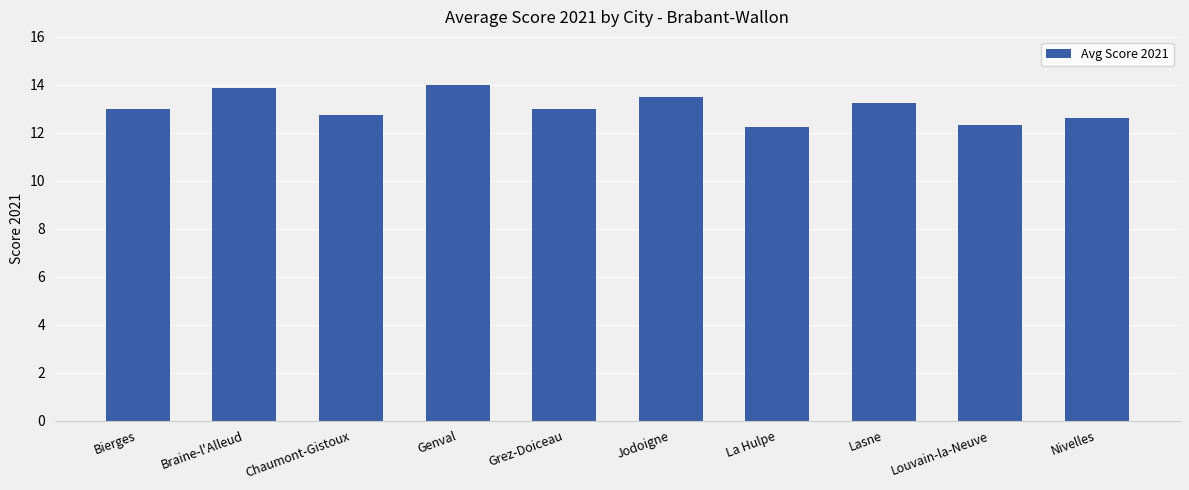

Read the value at Genval.

14.0